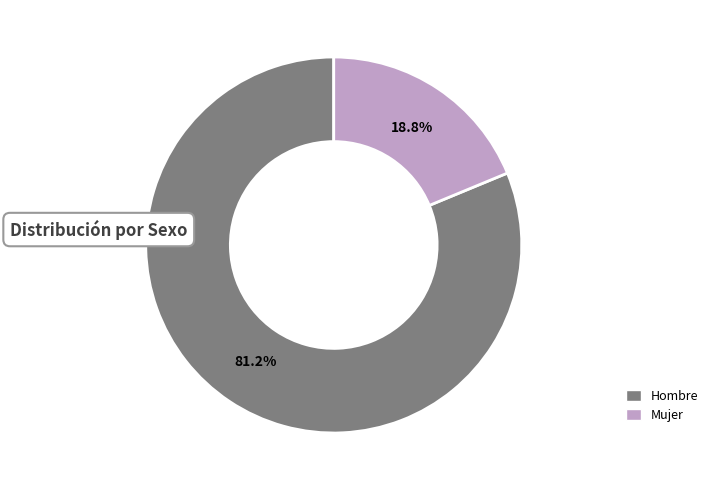

How many slices are in this pie chart?

2